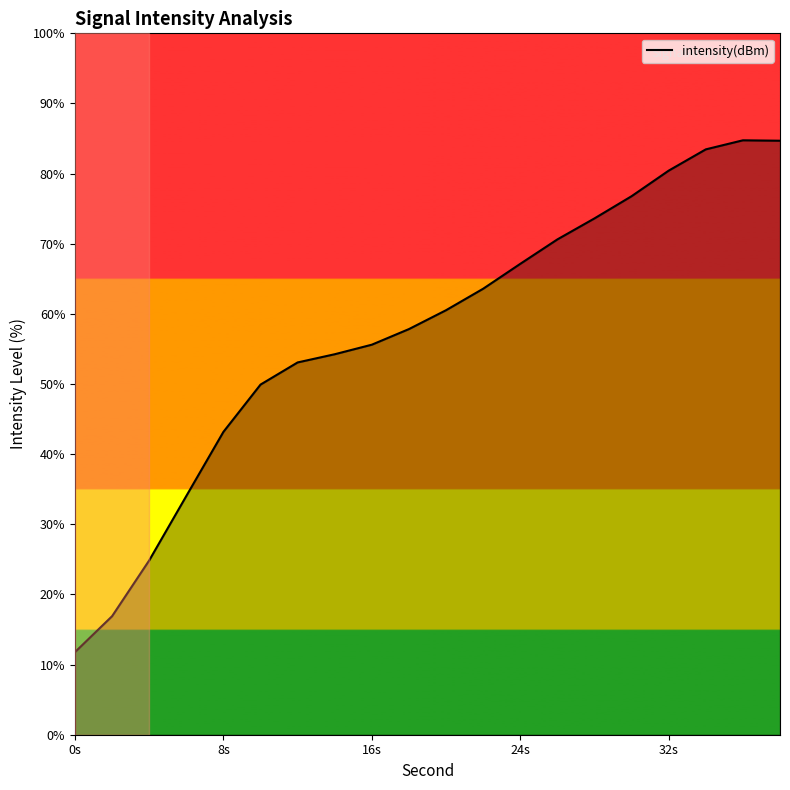

What is the greatest value displayed?

84.7